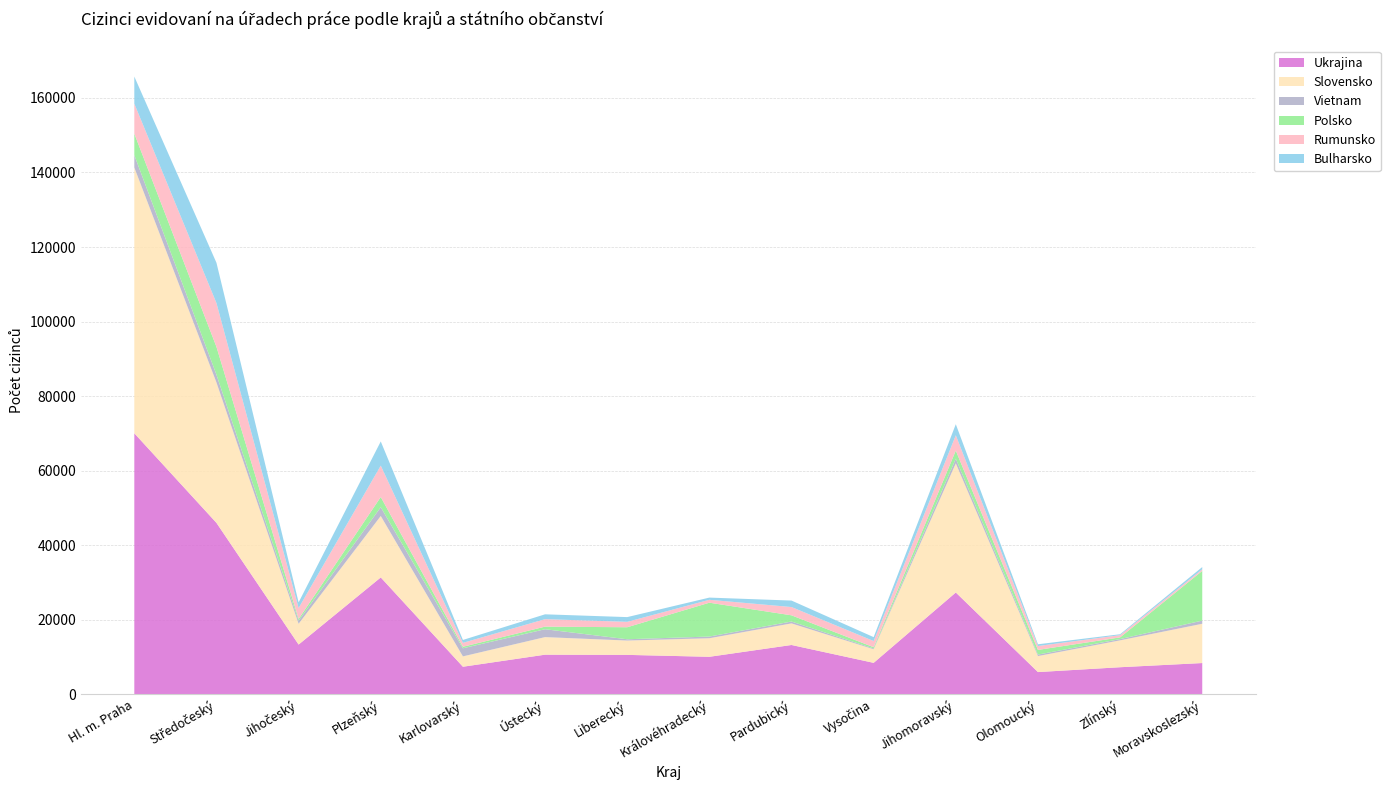

Reading right to left, transcribe all the data shown in this chart.

Ukrajina: Moravskoslezský=8380	Zlínský=7258	Olomoucký=5957	Jihomoravský=27309	Vysočina=8434	Pardubický=13225	Královéhradecký=10057	Liberecký=10571	Ústecký=10623	Karlovarský=7389	Plzeňský=31351	Jihočeský=13339	Středočeský=45991	Hl. m. Praha=70027
Slovensko: Moravskoslezský=10536	Zlínský=7211	Olomoucký=4293	Jihomoravský=34656	Vysočina=3648	Pardubický=5794	Královéhradecký=4977	Liberecký=3844	Ústecký=4713	Karlovarský=2774	Plzeňský=16480	Jihočeský=5569	Středočeský=37655	Hl. m. Praha=71297
Vietnam: Moravskoslezský=852	Zlínský=340	Olomoucký=402	Jihomoravský=1249	Vysočina=209	Pardubický=498	Královéhradecký=456	Liberecký=346	Ústecký=2115	Karlovarský=2175	Plzeňský=2369	Jihočeský=831	Středočeský=2108	Hl. m. Praha=3334
Polsko: Moravskoslezský=13343	Zlínský=456	Olomoucký=1252	Jihomoravský=2170	Vysočina=334	Pardubický=1668	Královéhradecký=9080	Liberecký=3224	Ústecký=697	Karlovarský=412	Plzeňský=2729	Jihočeský=471	Středočeský=7466	Hl. m. Praha=5772
Rumunsko: Moravskoslezský=432	Zlínský=599	Olomoucký=1043	Jihomoravský=4110	Vysočina=1656	Pardubický=2223	Královéhradecký=779	Liberecký=1449	Ústecký=2008	Karlovarský=1046	Plzeňský=8416	Jihočeský=2924	Středočeský=11740	Hl. m. Praha=8032
Bulharsko: Moravskoslezský=590	Zlínský=241	Olomoucký=466	Jihomoravský=2960	Vysočina=1048	Pardubický=1734	Královéhradecký=590	Liberecký=1271	Ústecký=1297	Karlovarský=779	Plzeňský=6487	Jihočeský=1520	Středočeský=10809	Hl. m. Praha=7275